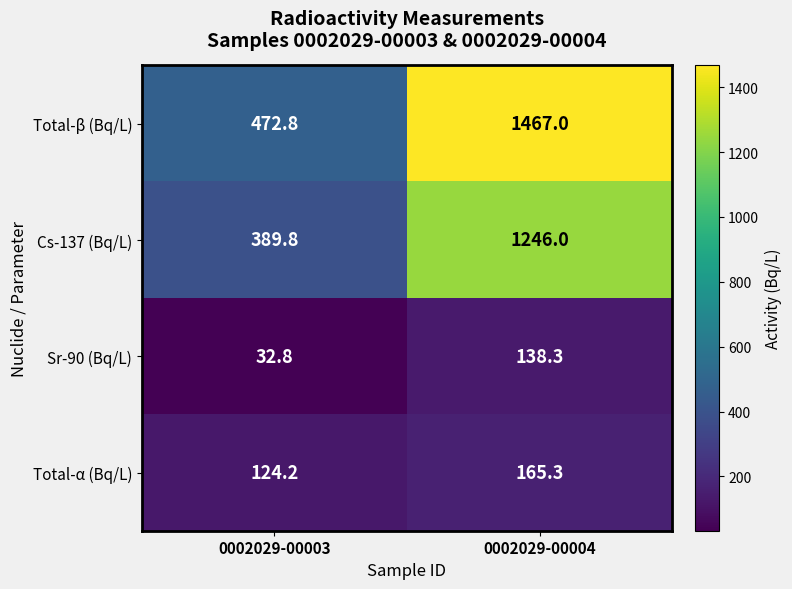

The value of Total-α (Bq/L) at 0002029-00003 is 195.2. True or false?

False